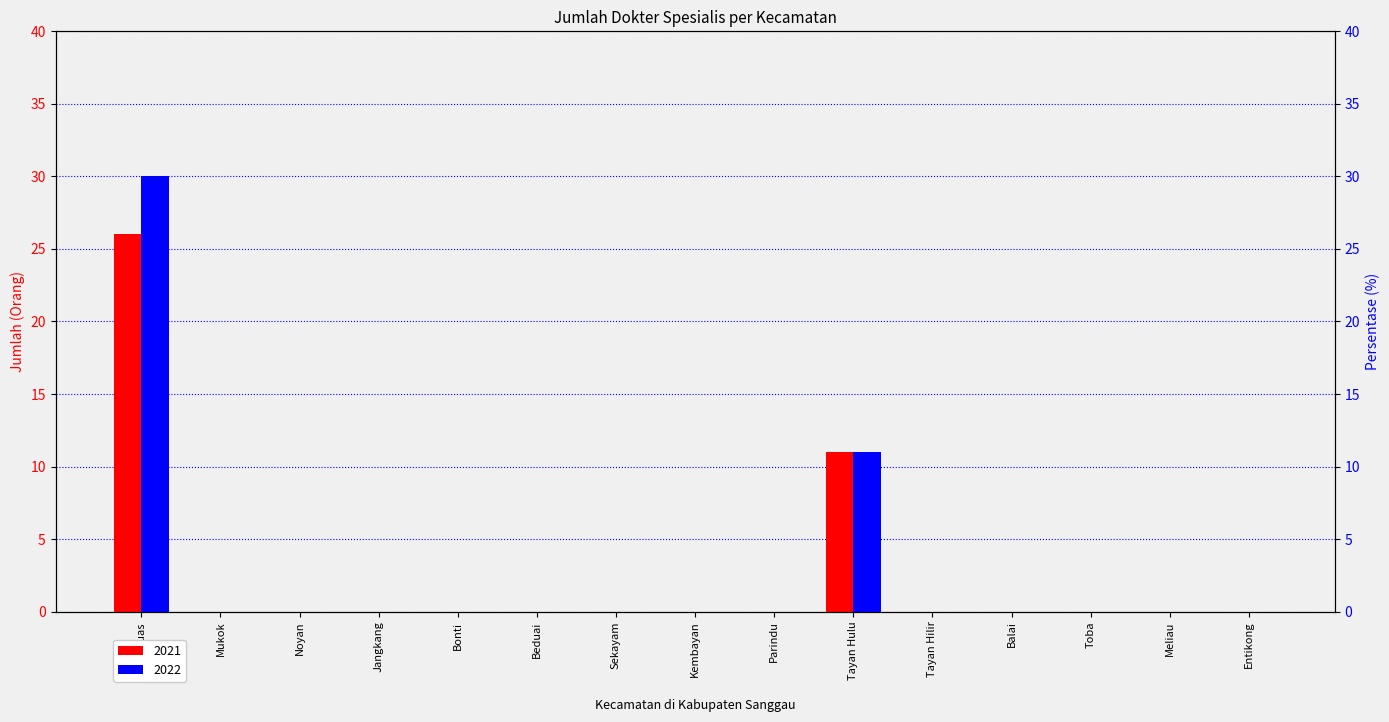

How many values in 2021 are above zero?

2